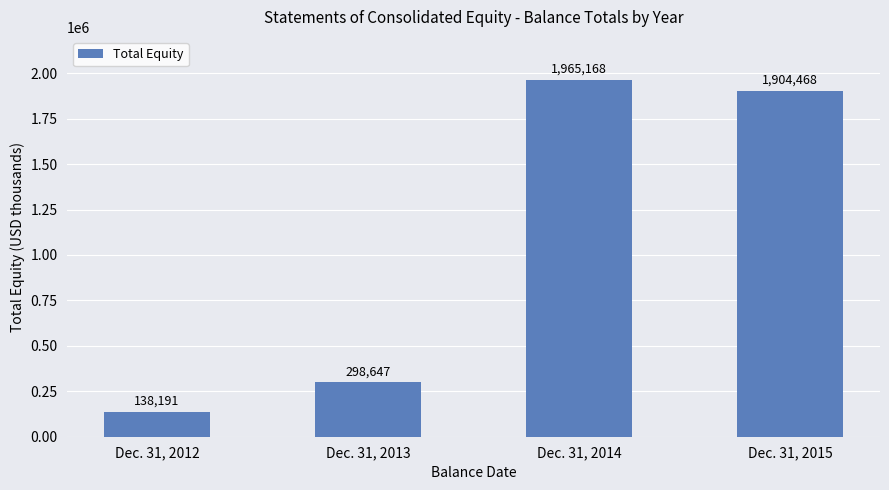

What is the difference between the maximum and minimum values?

1826977